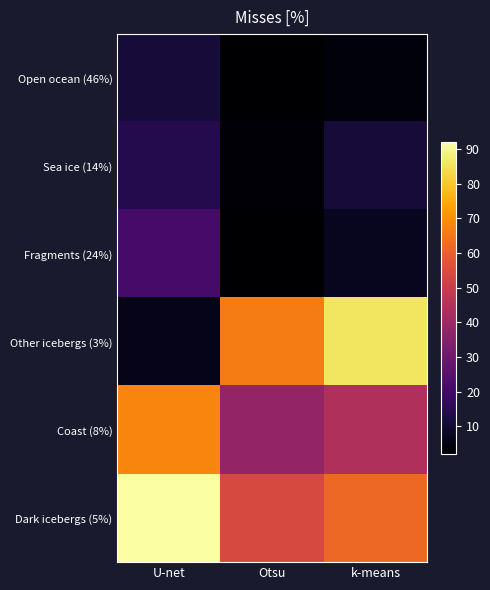

What is the difference between the highest and lowest values at Otsu?

64